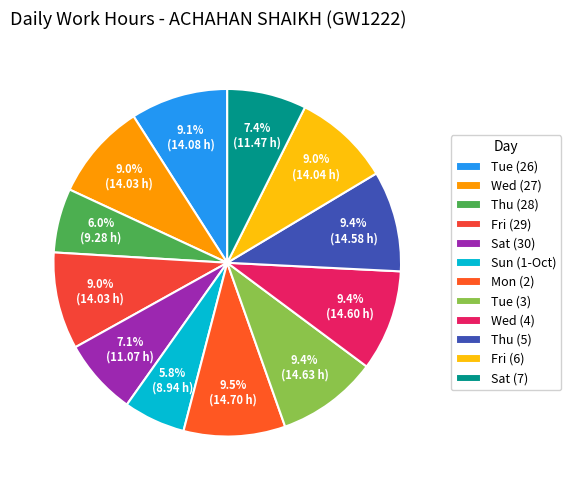

Approximately how many times larger is the value at Tue (3) compared to Thu (28)?

1.6